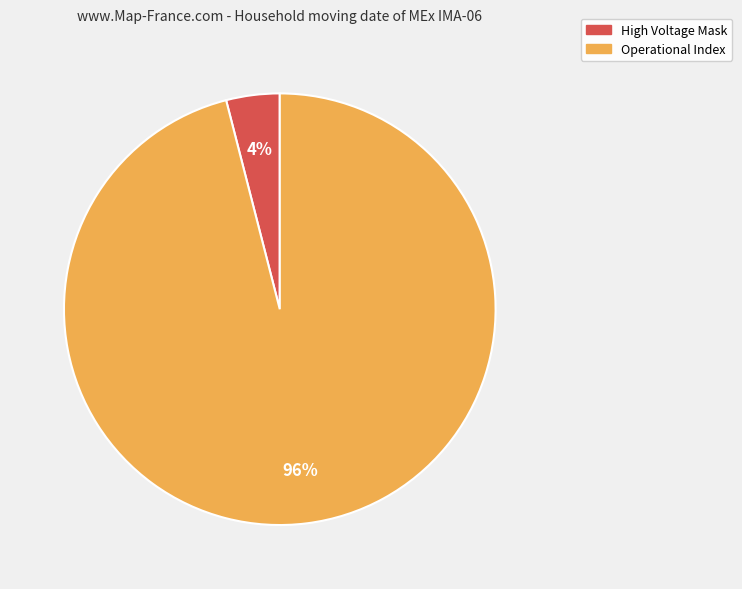

To the nearest percent, what is the difference between the High Voltage Mask and Operational Index slice percentages?

92%